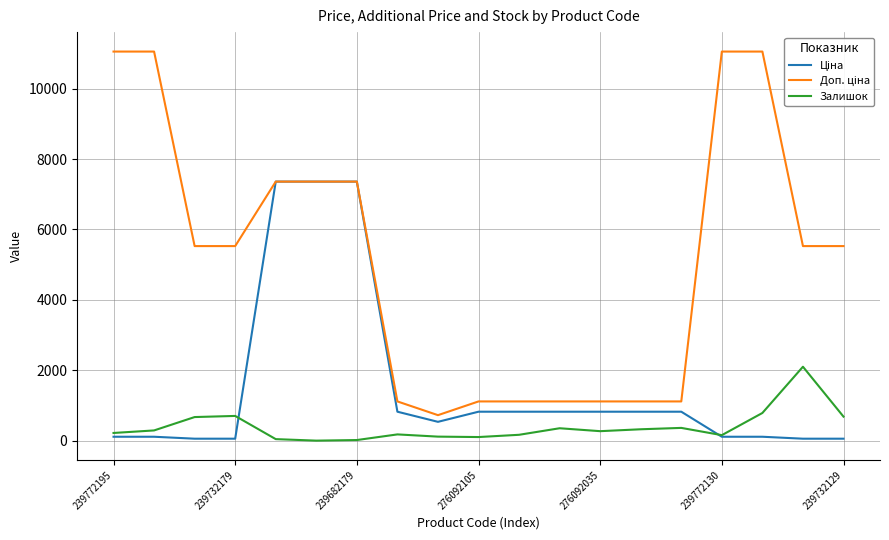

What is the greatest value displayed?

11055.0